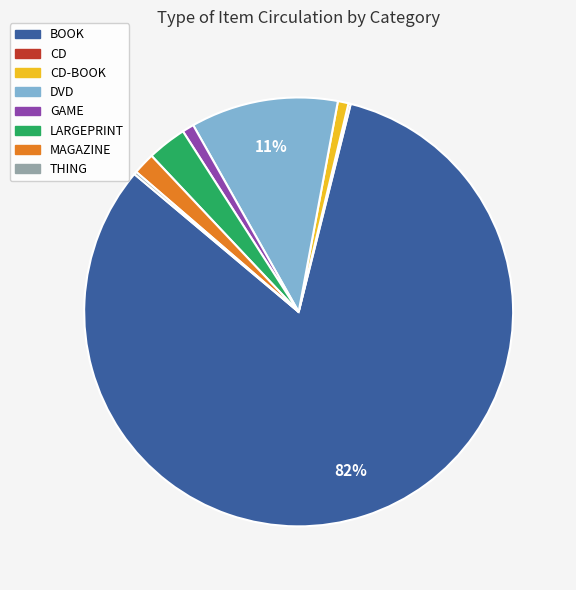

What percentage is the MAGAZINE slice, to the nearest percent?

2%